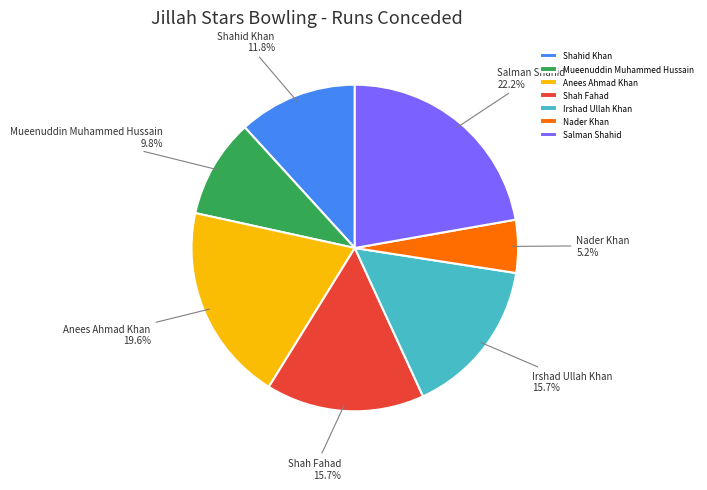

What percentage is the Shah Fahad slice, to the nearest percent?

16%